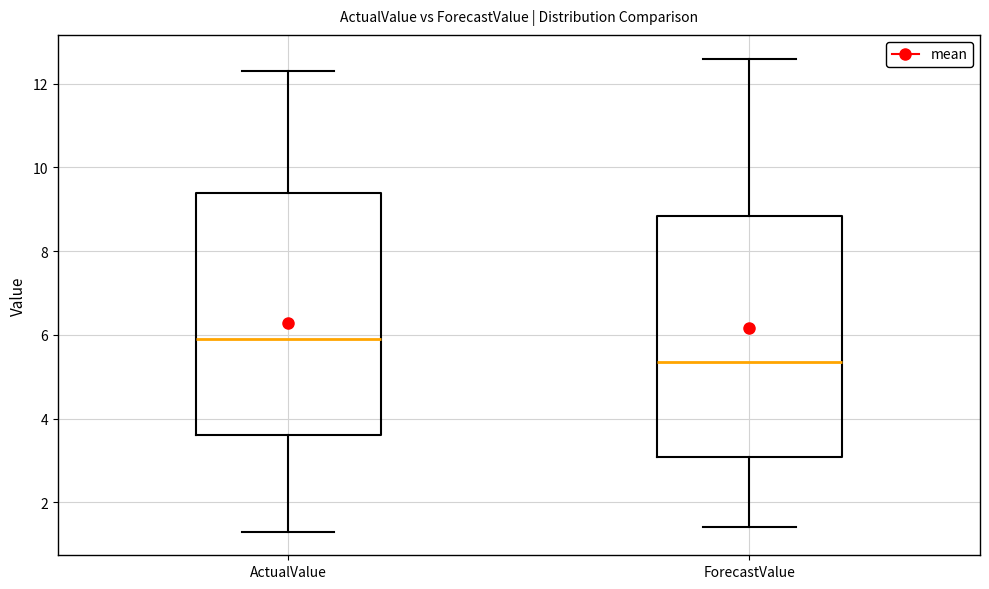

Where does the lower whisker of the box for ForecastValue end on the y-axis? The values are not printed on the chart, so give them approximately, as read against the axis.

1.4